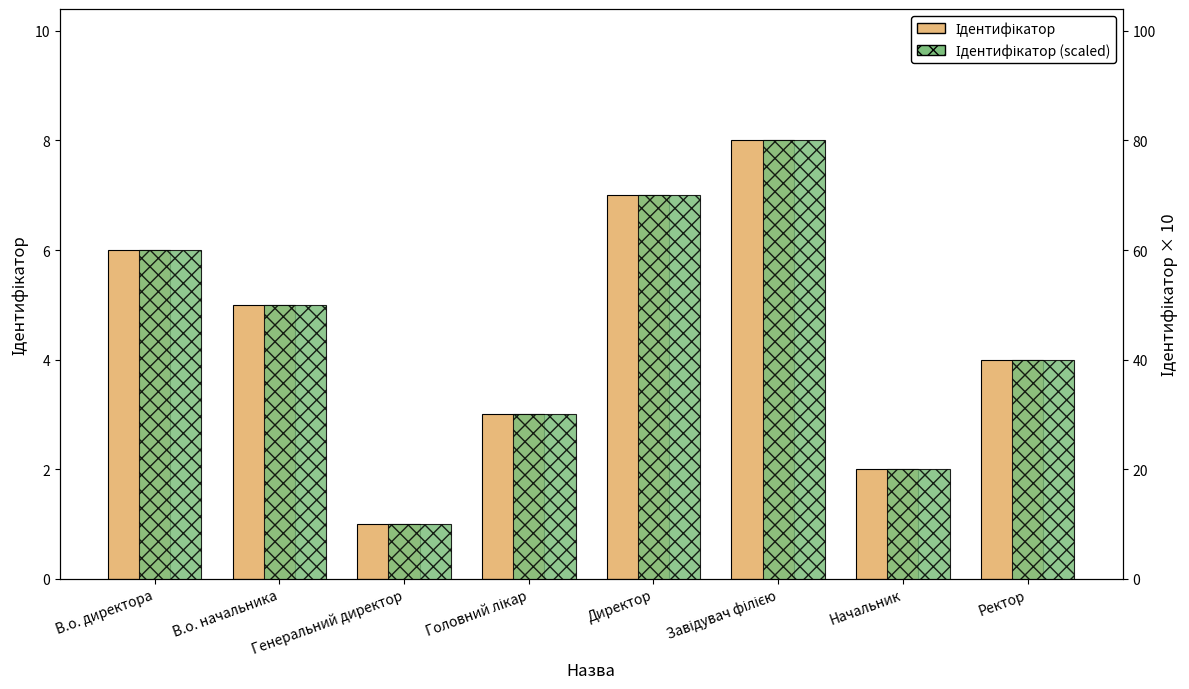

At which label does Ідентифікатор (scaled) reach its minimum?

Генеральний директор